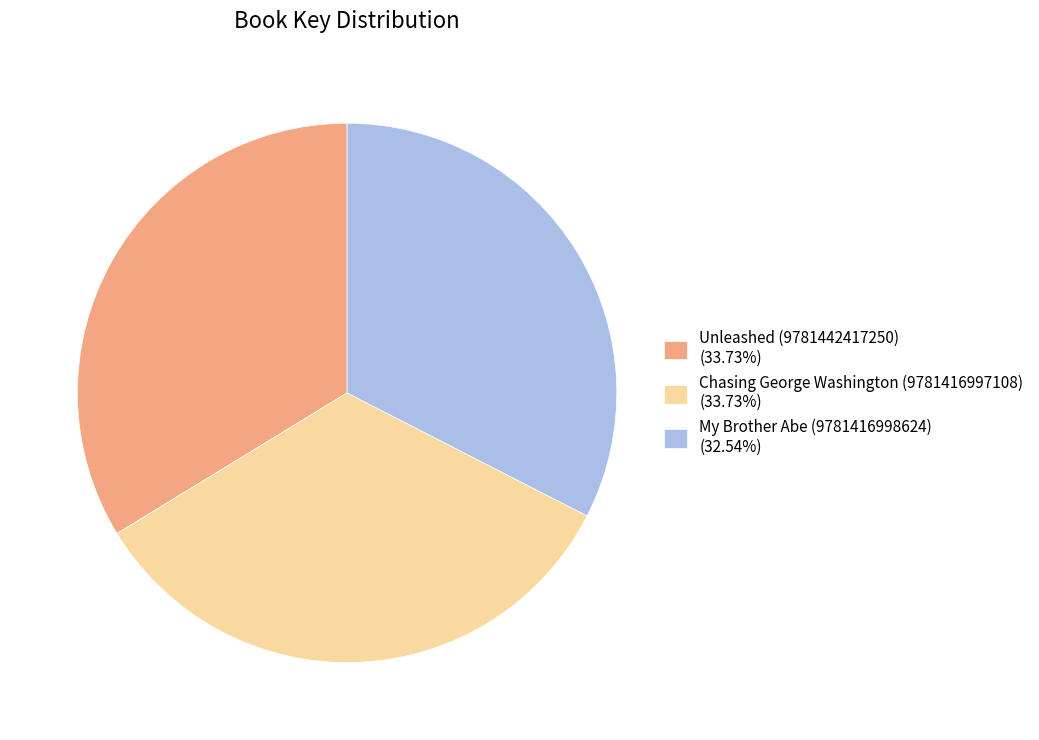

Do Chasing George Washington (9781416997108) (33.73%) and Unleashed (9781442417250) (33.73%) together represent more than half of the pie?

Yes